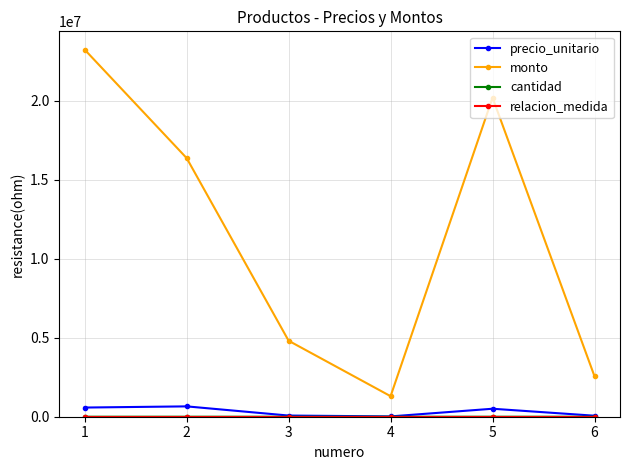

True or false: monto and precio_unitario cross at least once.

False